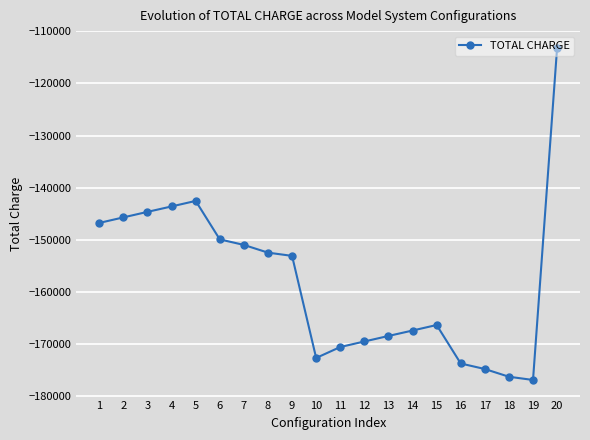

List the labels in order of value, largest first.

20, 5, 4, 3, 2, 1, 6, 7, 8, 9, 15, 14, 13, 12, 11, 10, 16, 17, 18, 19